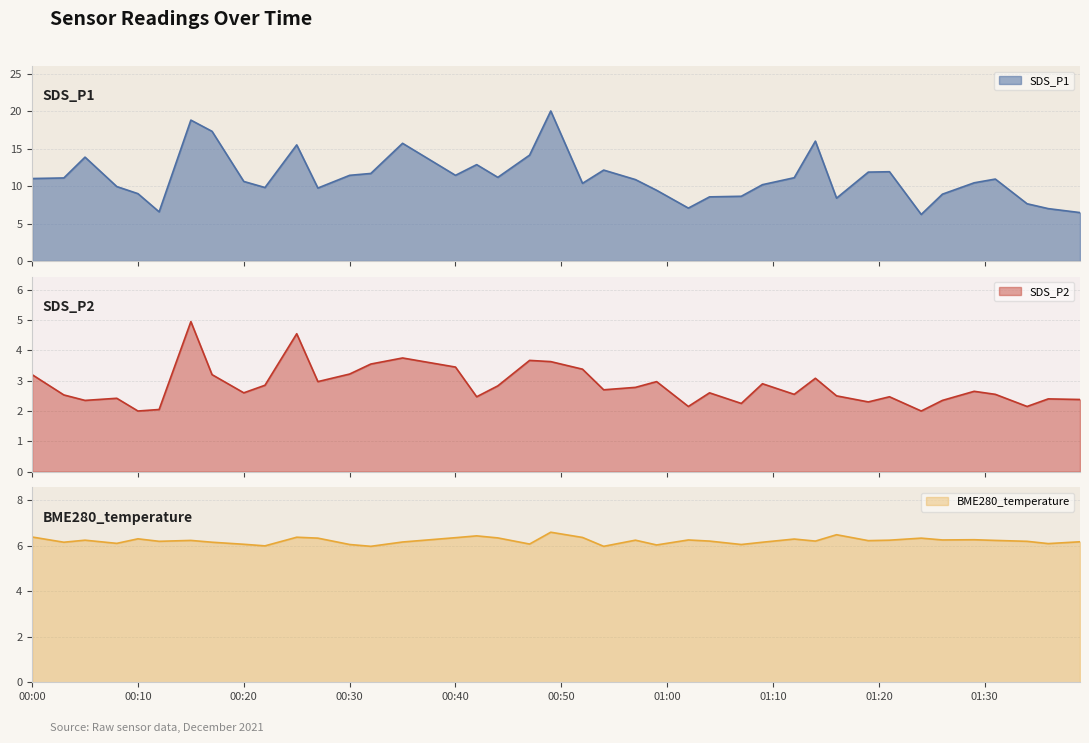

At which label is SDS_P2 closest to 3?

2021/12/09 00:27